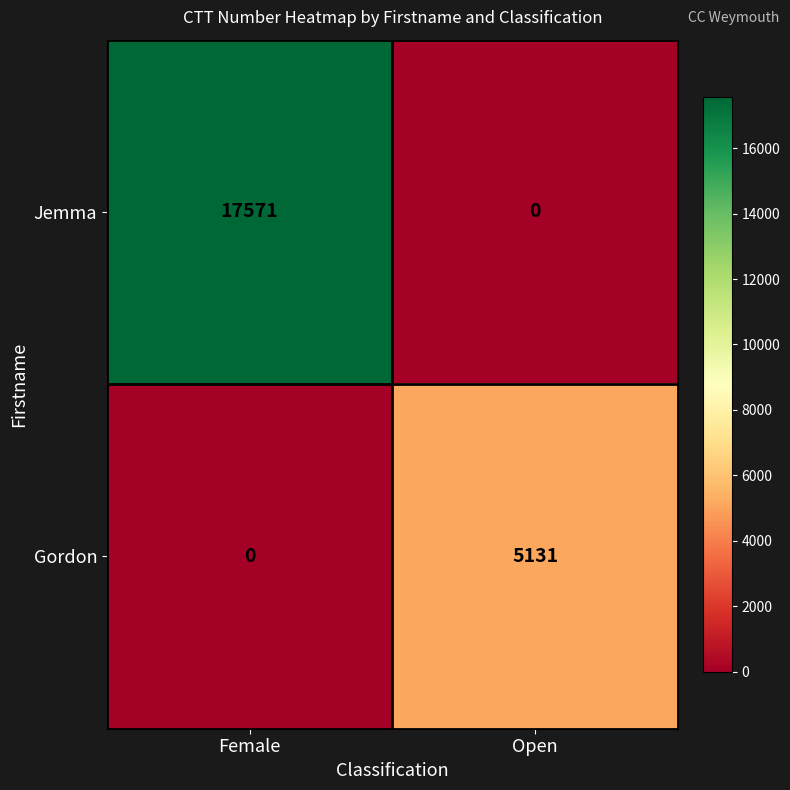

What value does the Jemma series have at Female, to the nearest 10?

17570